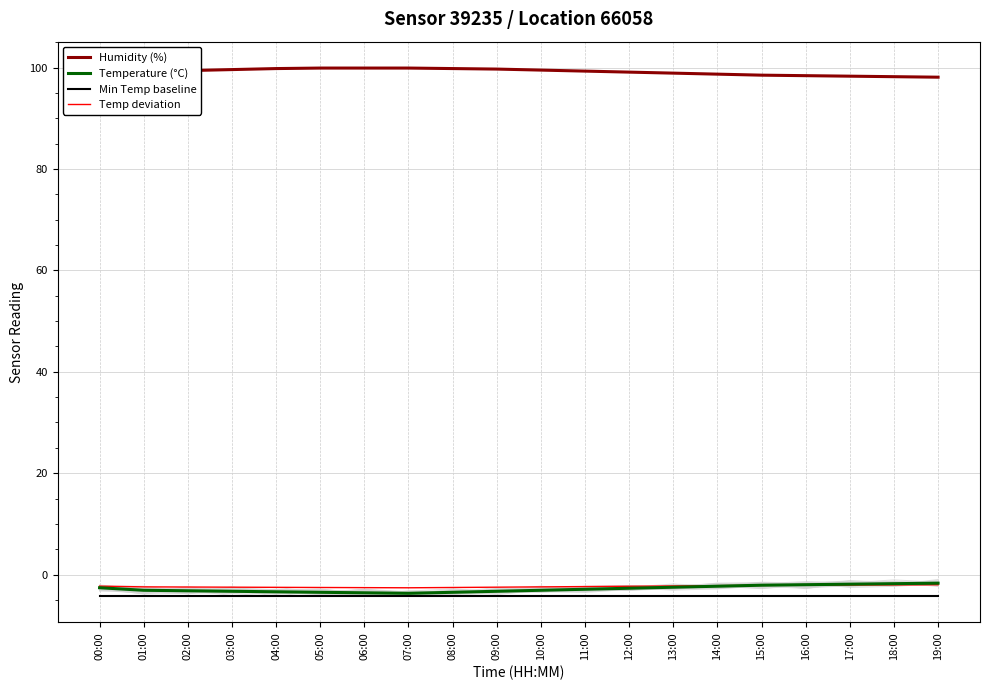

True or false: Temperature (°C) and Humidity (%) cross at least once.

False